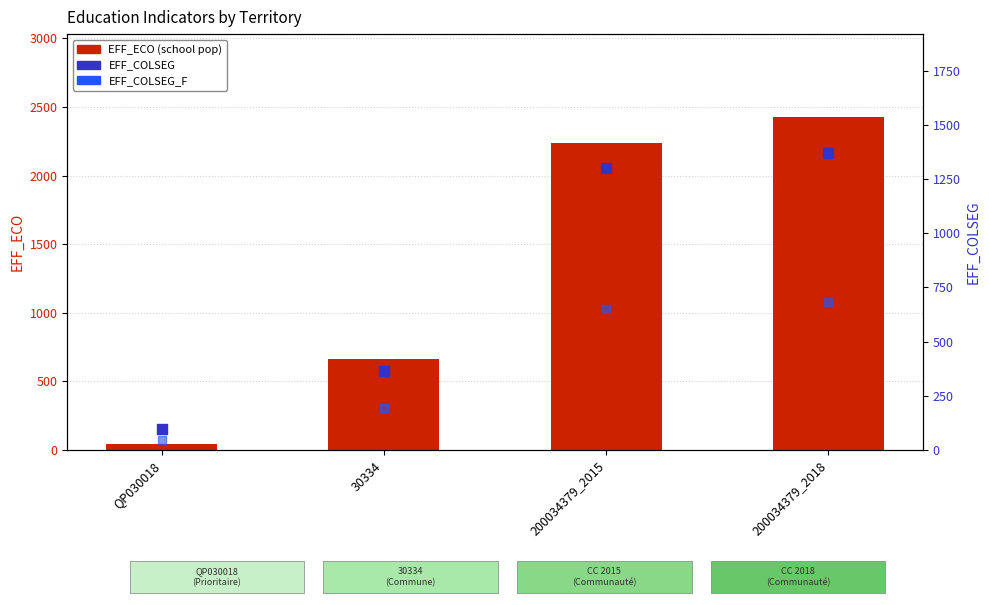

At which category is the sum across all series the highest?

200034379_2018